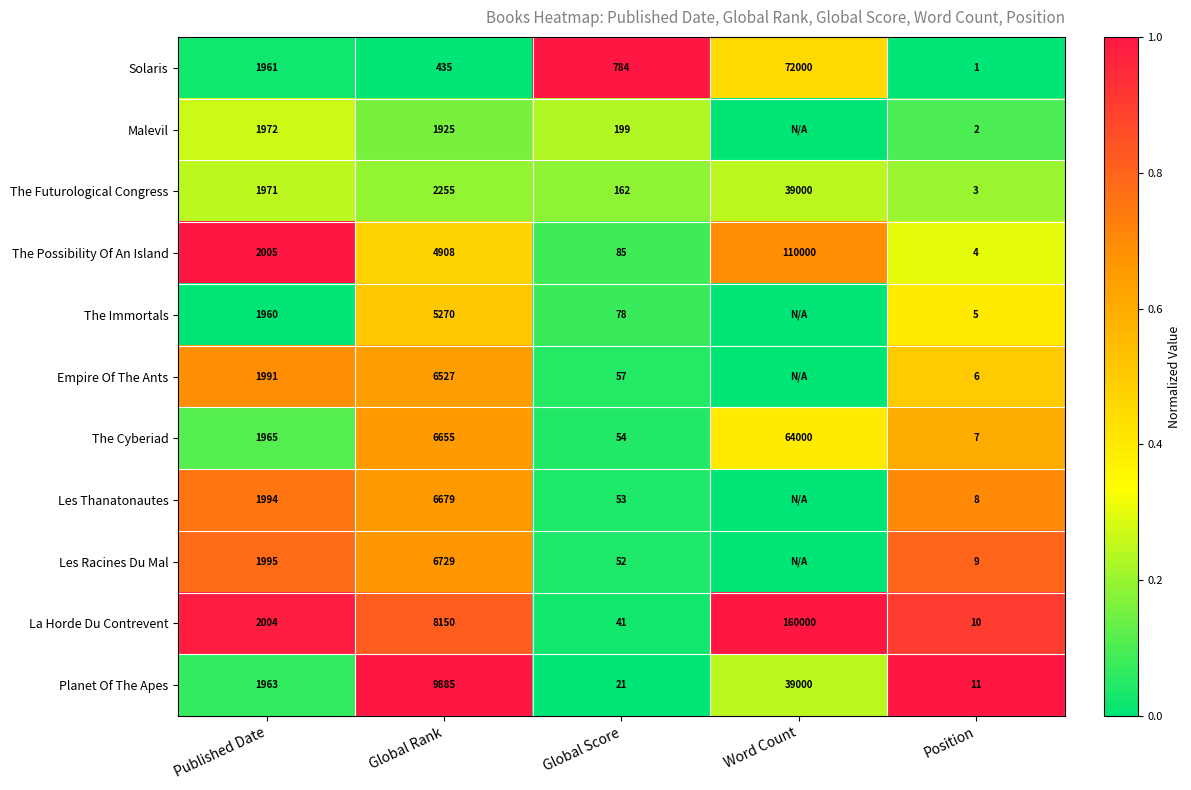

How many data points does each series have?

5